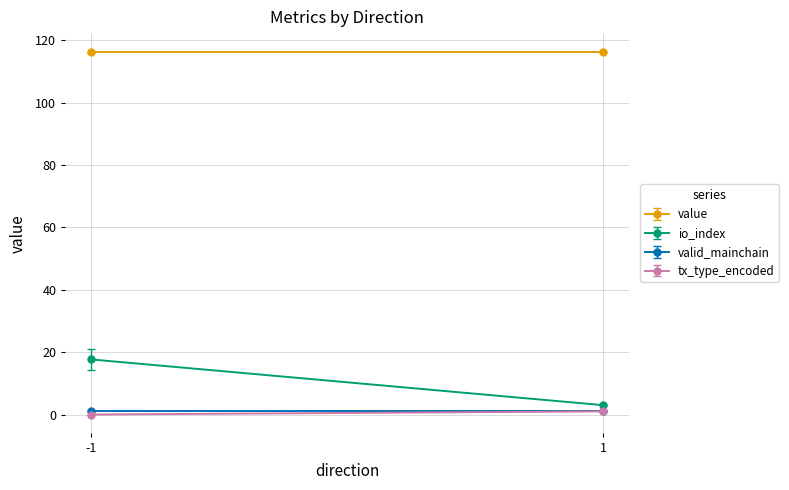

Rank the series at 1 from lowest to highest value.

valid_mainchain, tx_type_encoded, io_index, value